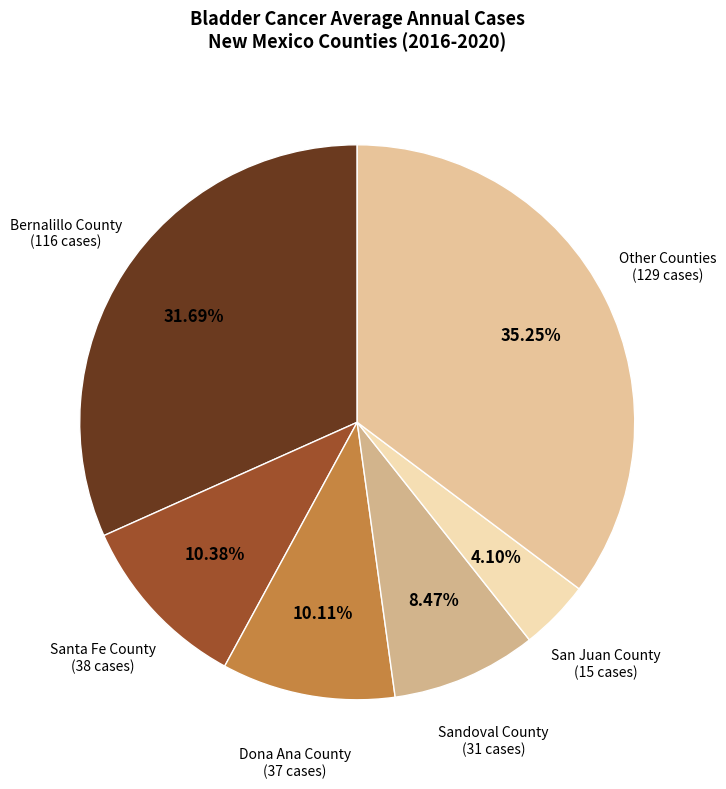

Count the number of slices in the pie.

6